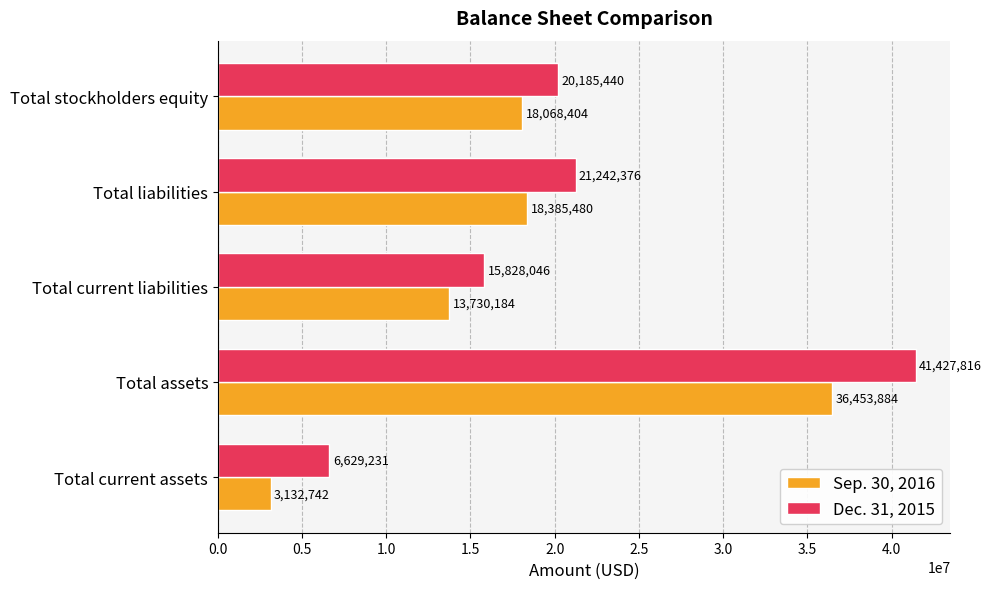

What is the maximum value for Sep. 30, 2016?

36453884